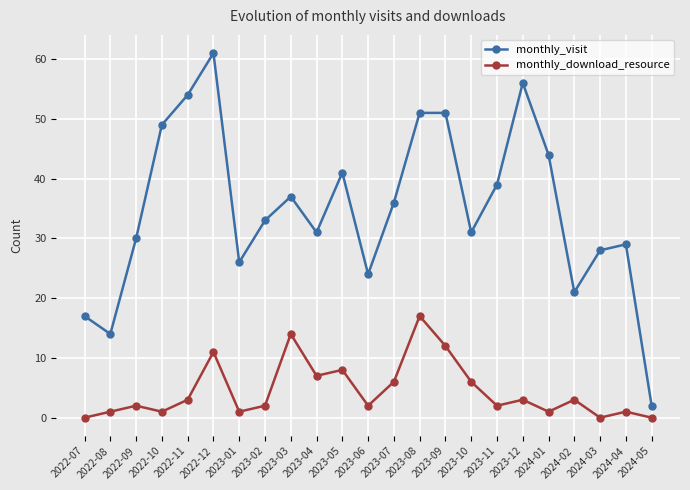

How many series are shown in this chart?

2